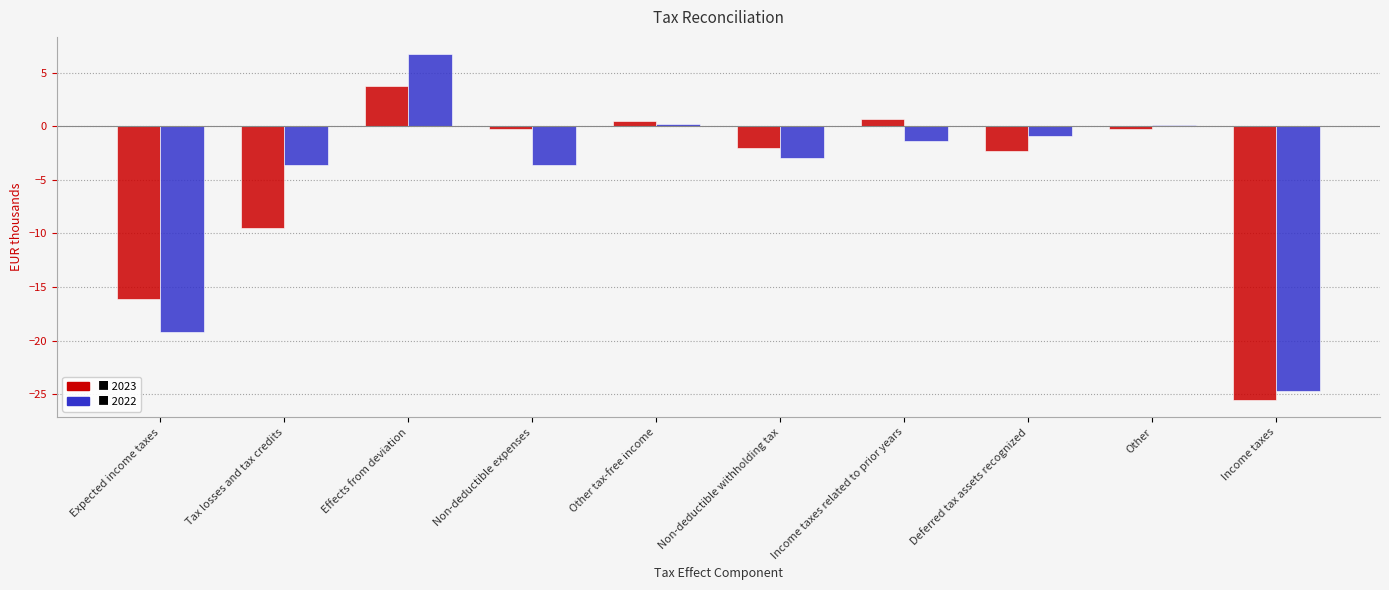

Which label corresponds to the largest value in the chart?

Effects from deviation